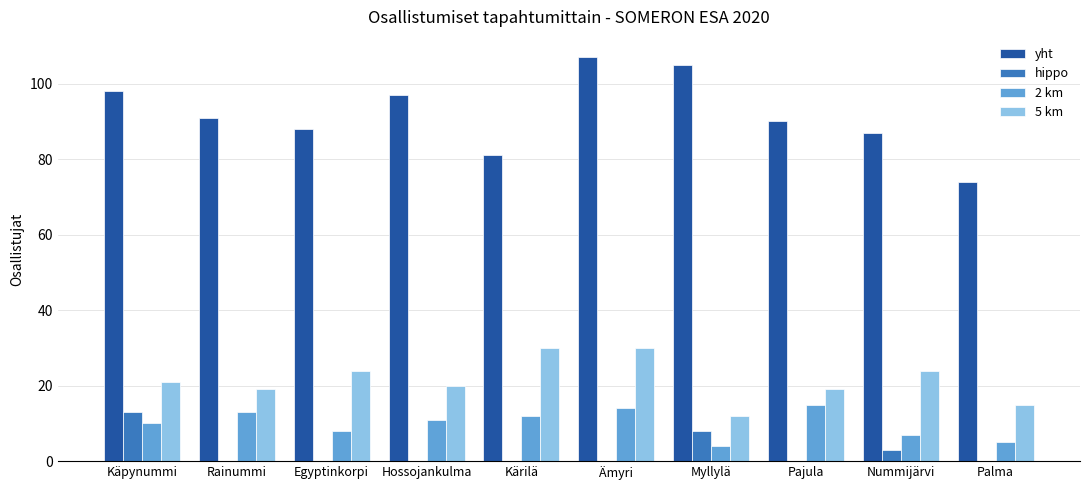

What is the spread (max minus min) of values at Myllylä?

101